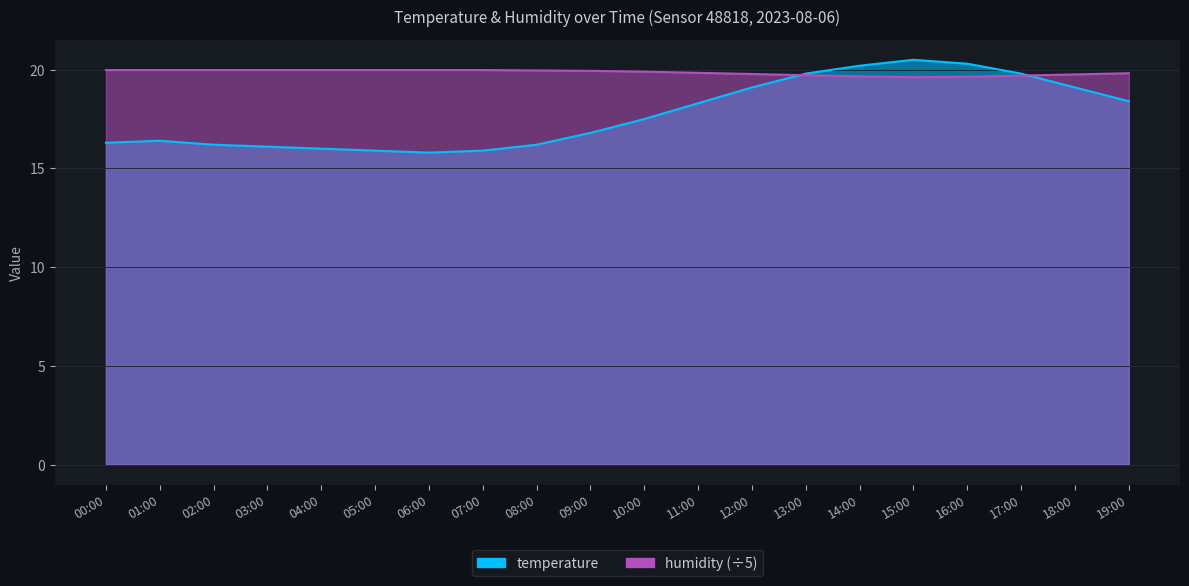

Rank the series by their maximum value, from lowest to highest.

humidity, temperature